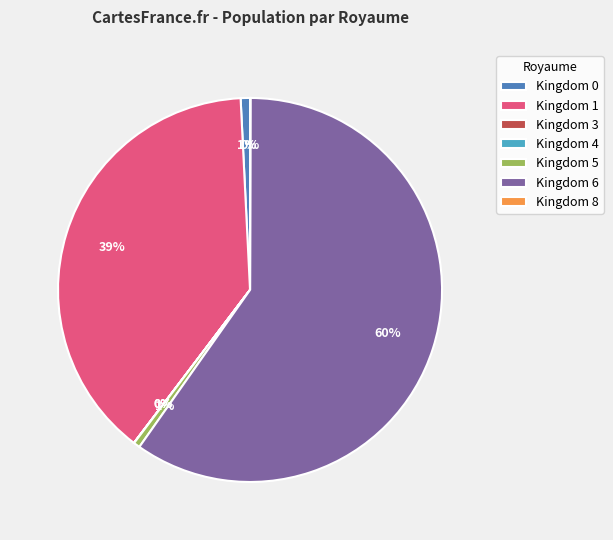

Which category has the biggest portion of the pie?

Kingdom 6